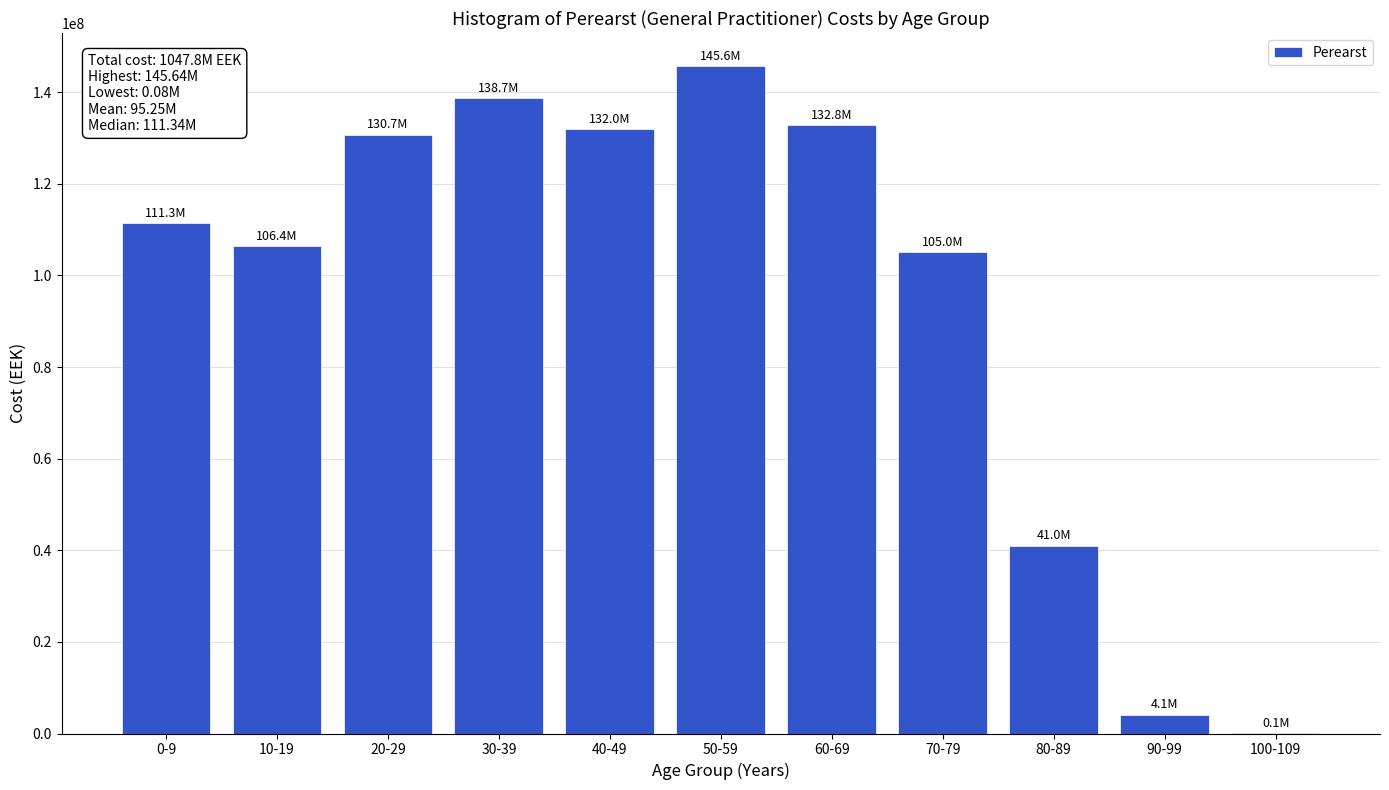

Reading right to left, transcribe all the data shown in this chart.

100-109=80096.1	90-99=4105644.4	80-89=41006734.7	70-79=105015579.6	60-69=132828078.8	50-59=145639253.1	40-49=131955916.6	30-39=138659717.9	20-29=130726083.4	10-19=106396397.1	0-9=111342604.8